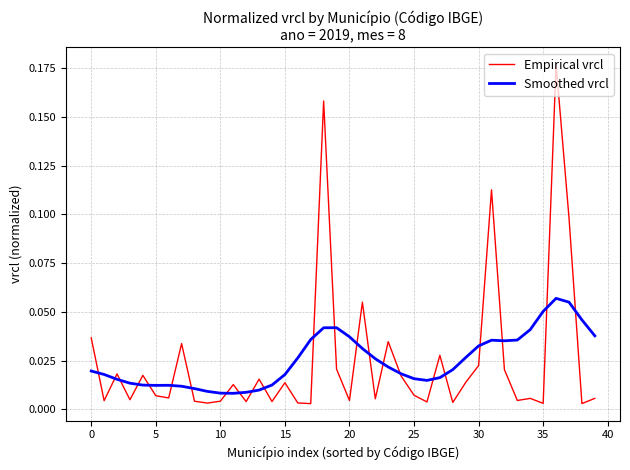

Is this an area chart (filled region under the line)?

No